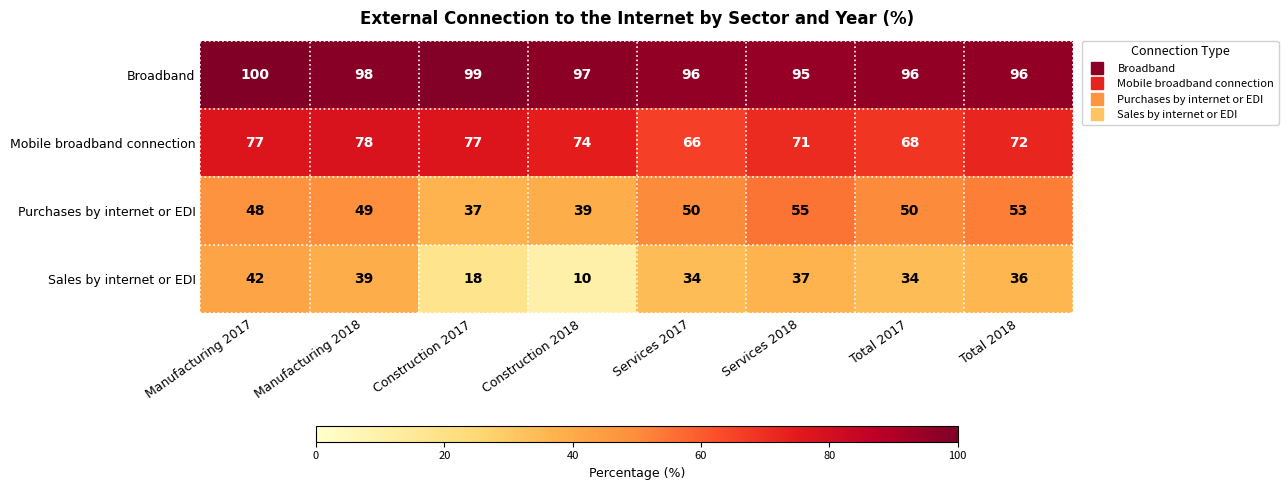

What is the difference between the second highest and minimum values in the Sales by internet or EDI series?

29